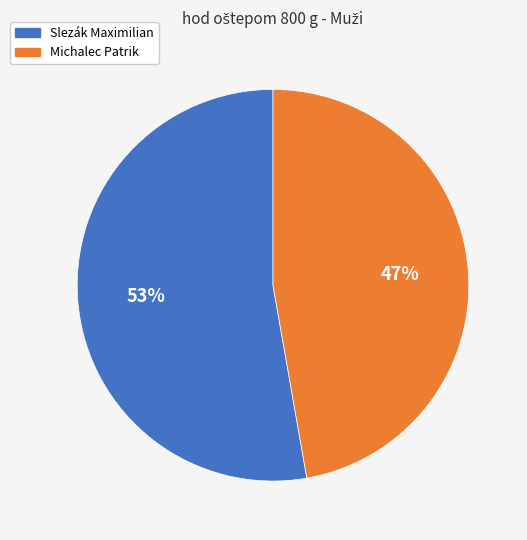

To the nearest percent, what portion does Michalec Patrik represent?

47%